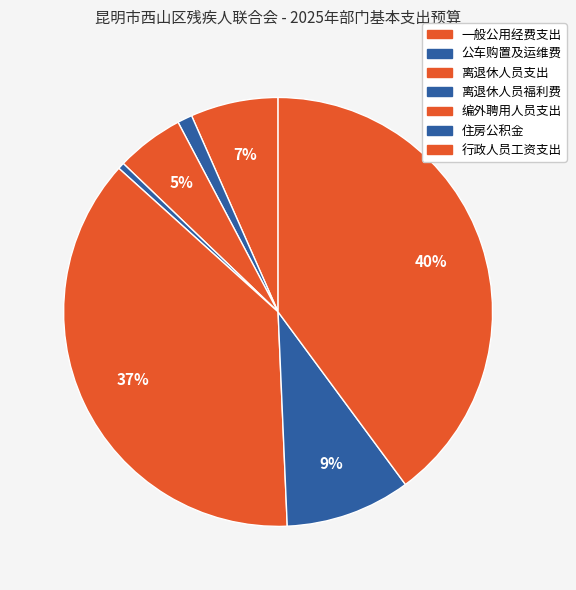

How many slices are in this pie chart?

7